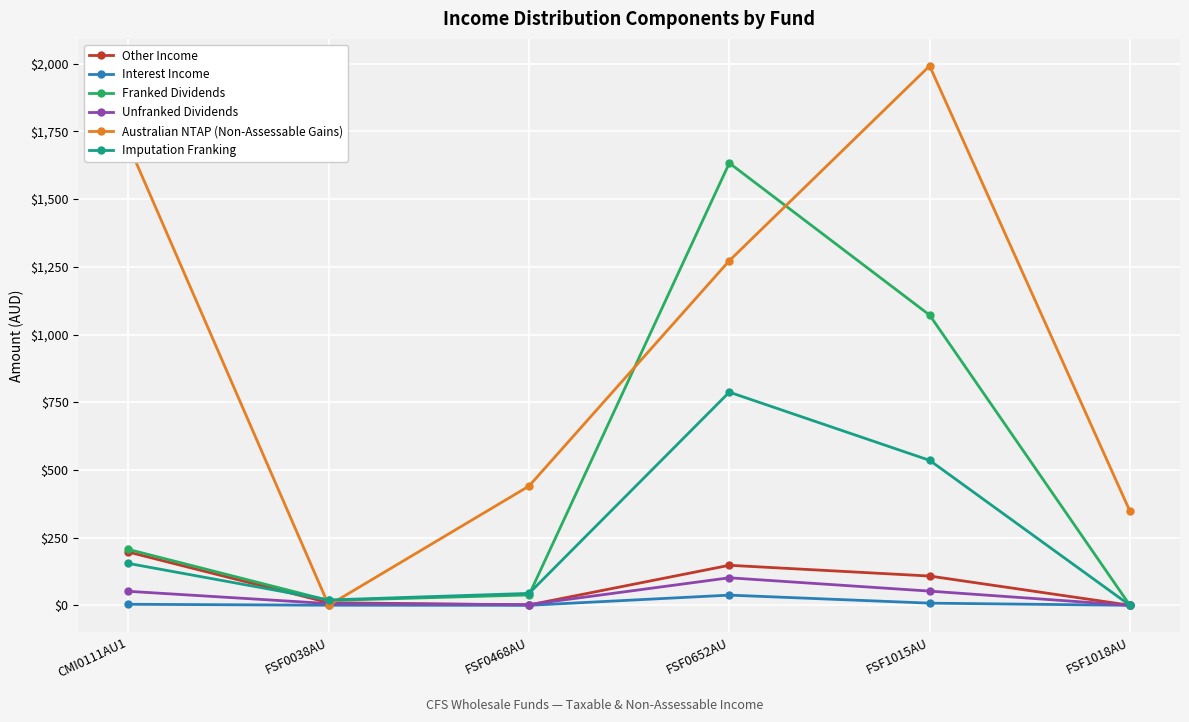

What is the maximum value shown in the chart?

1992.1